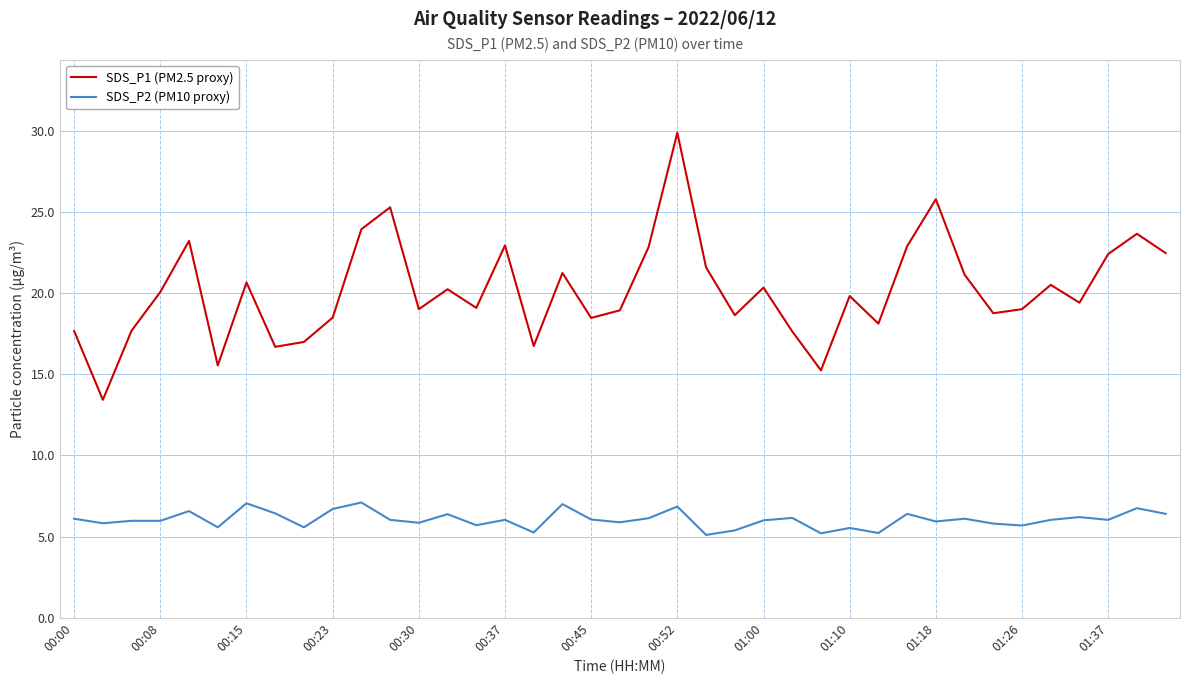

What is the smallest value displayed?

5.1